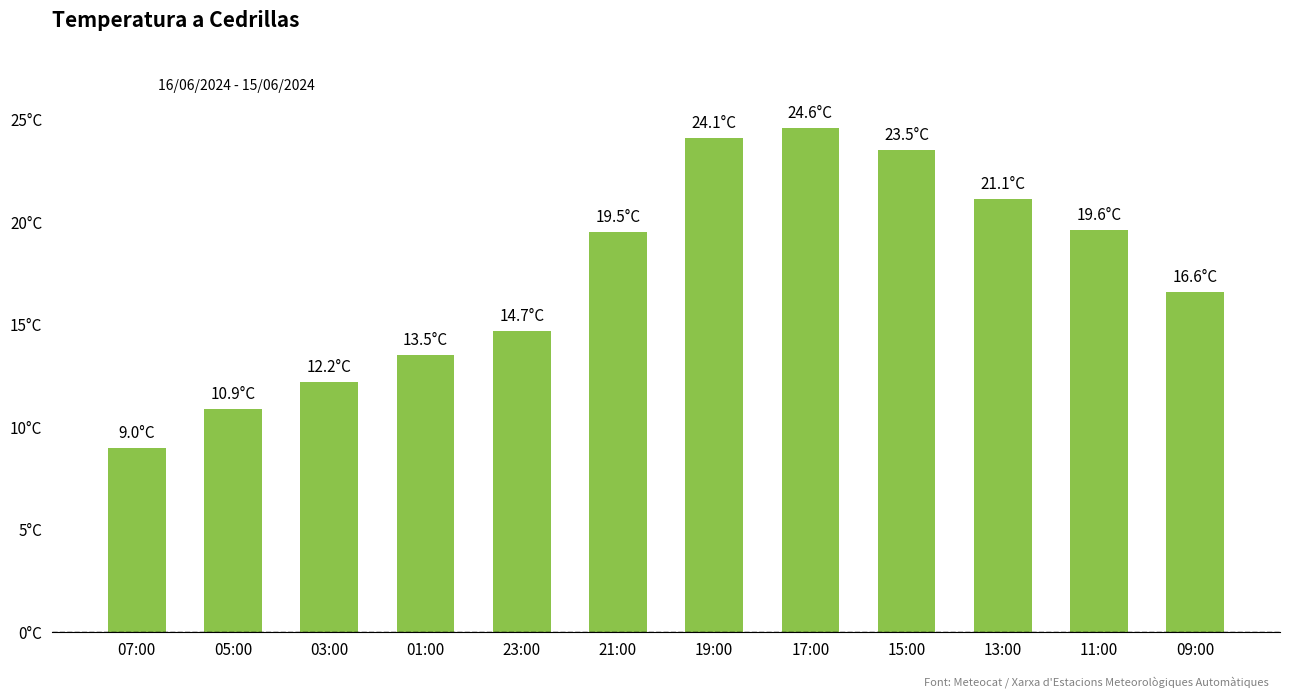

Reading left to right, what are all the values shown in this chart?

9.0	10.9	12.2	13.5	14.7	19.5	24.1	24.6	23.5	21.1	19.6	16.6